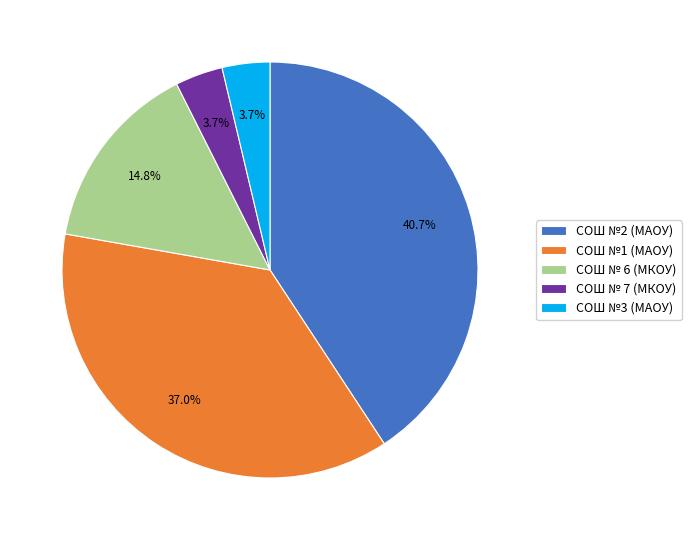

How many slices are in this pie chart?

5